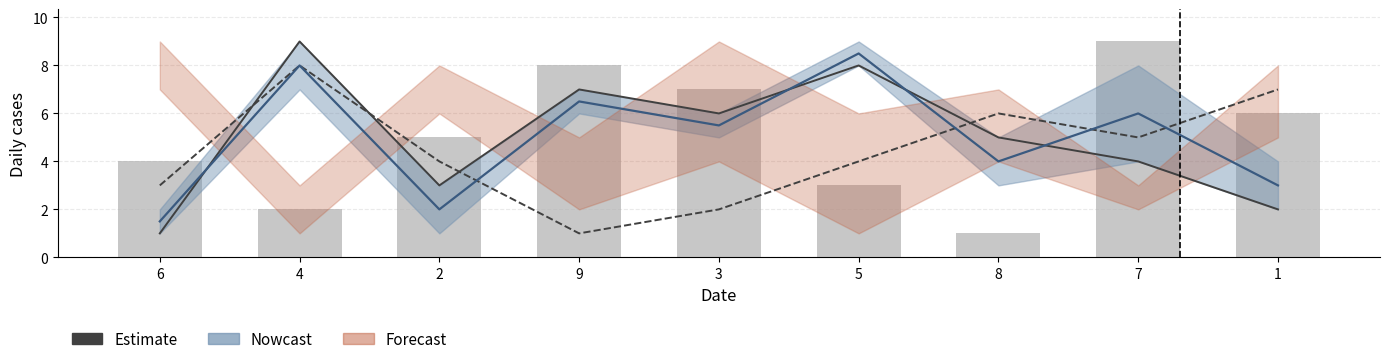

What is the sum of the Nowcast central values at 5 and 8?

12.5